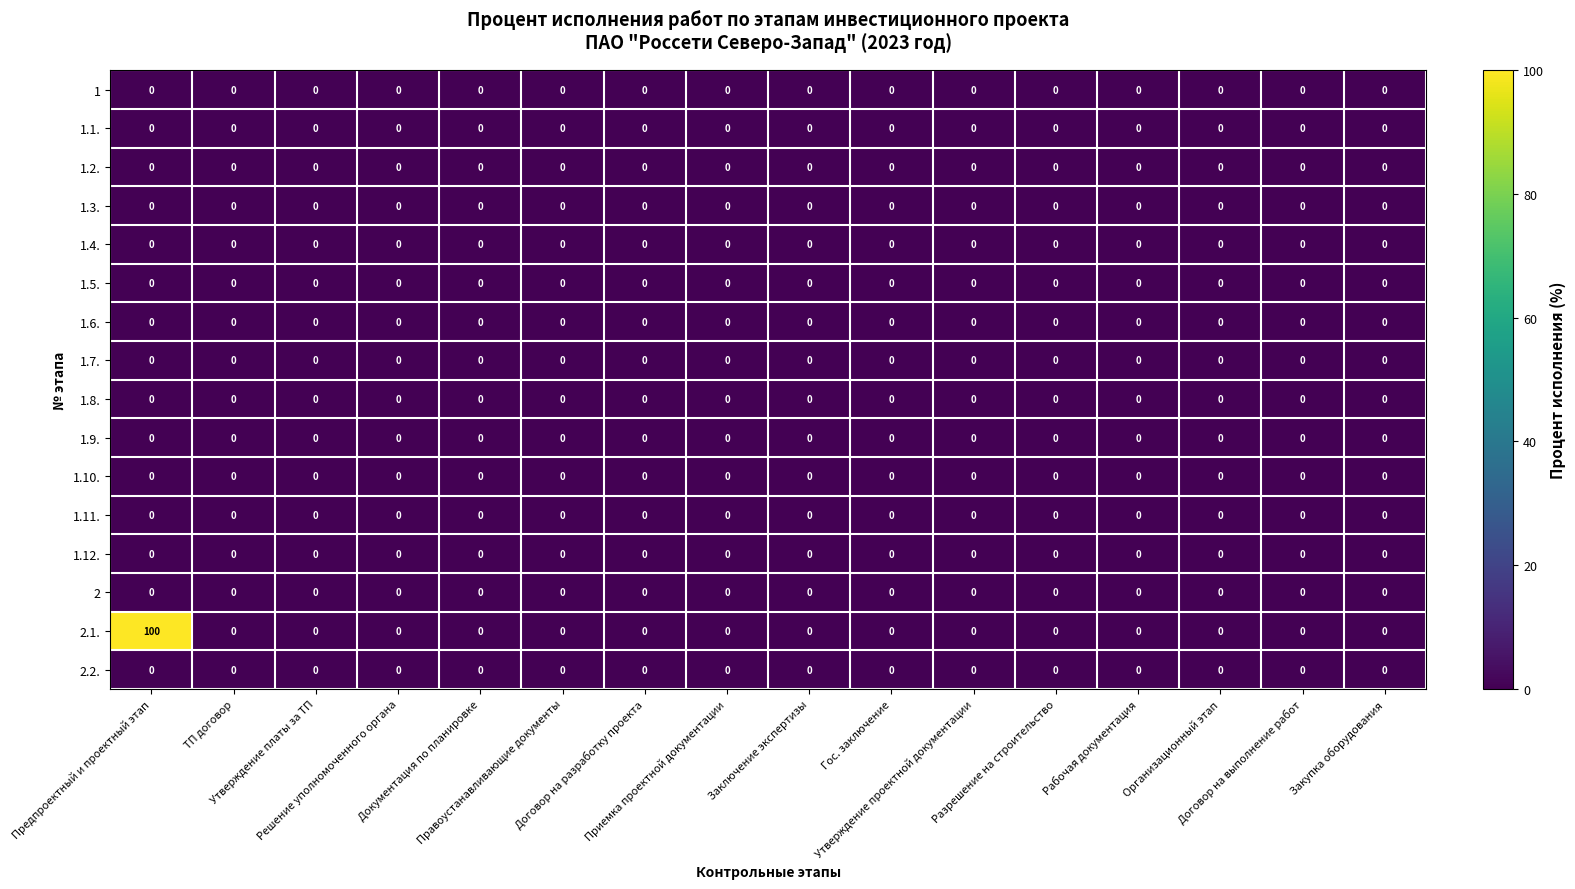

Which series has the widest spread of values?

2.1.